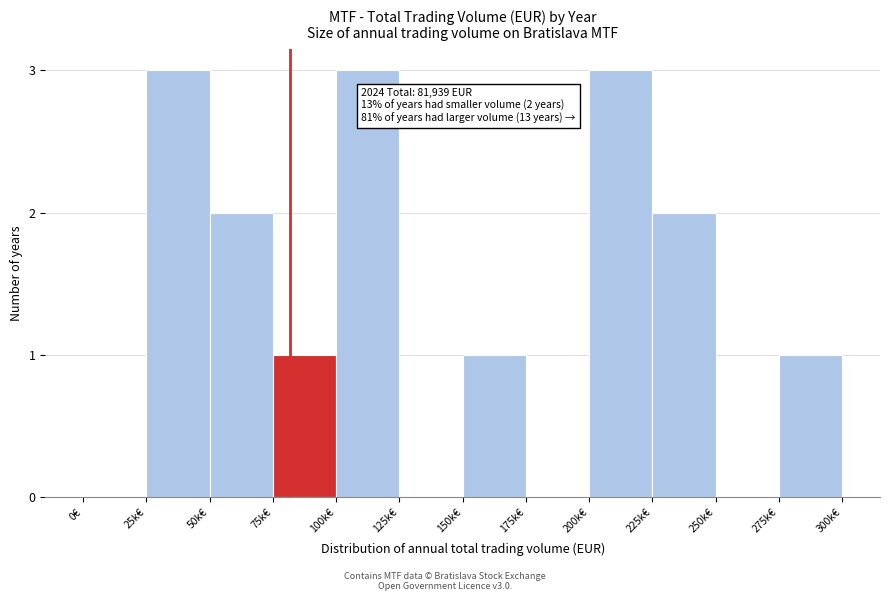

Reading left to right, what are all the values shown in this chart?

0€=0	25k€=3	50k€=2	75k€=1	100k€=3	125k€=0	150k€=1	175k€=0	200k€=3	225k€=2	250k€=0	275k€=1